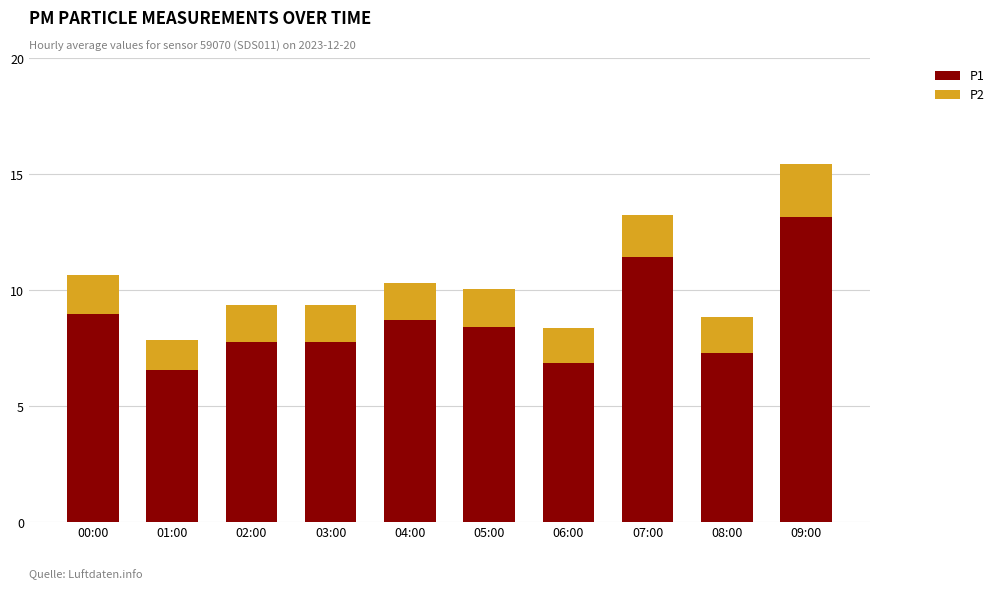

What is the minimum value for P1?

6.6